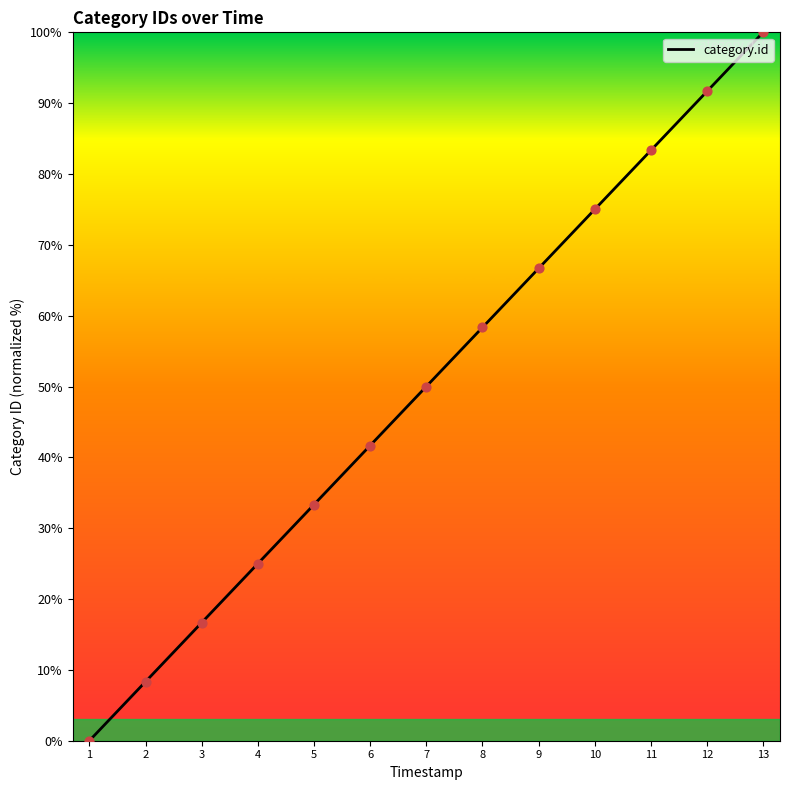

What is the ratio of the value at 5 to the value at 7?

0.7